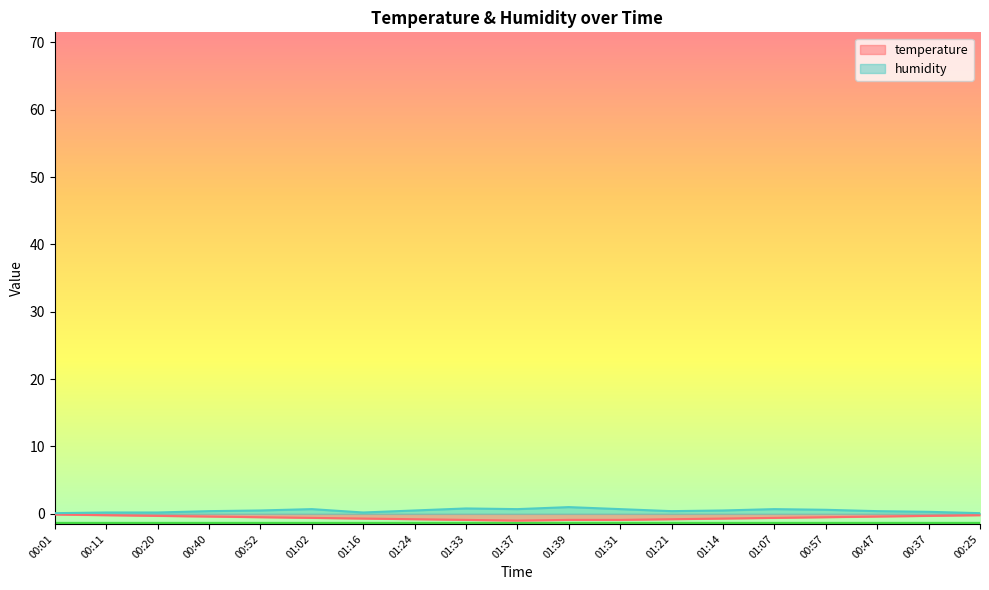

Reading right to left, list all the values displayed in this chart.

temperature: -0.2	-0.3	-0.4	-0.5	-0.6	-0.7	-0.8	-0.9	-0.9	-1.0	-0.9	-0.8	-0.7	-0.6	-0.5	-0.4	-0.3	-0.2	-0.1
humidity: 0.1	0.3	0.4	0.6	0.7	0.5	0.4	0.7	1.0	0.7	0.8	0.5	0.2	0.7	0.5	0.4	0.2	0.2	0.1